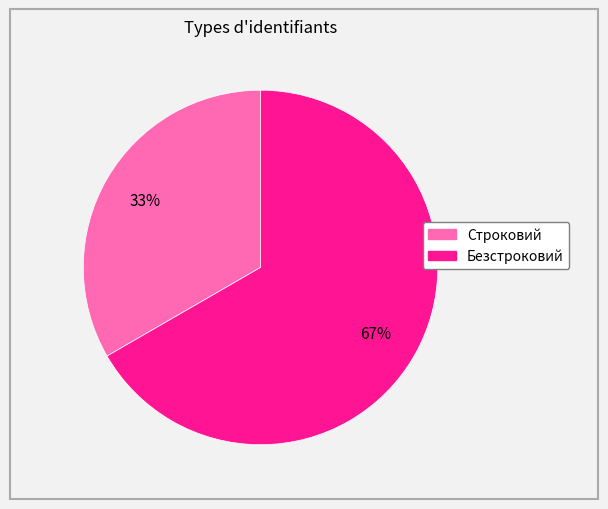

Does any single category account for the majority?

Yes